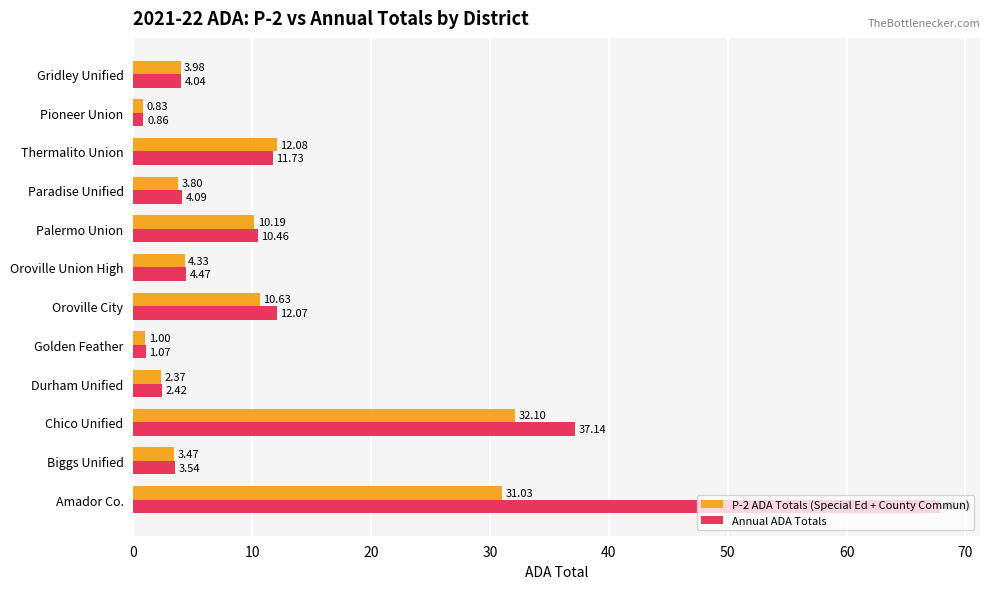

How many values in the Annual ADA Totals series exceed 4?

8